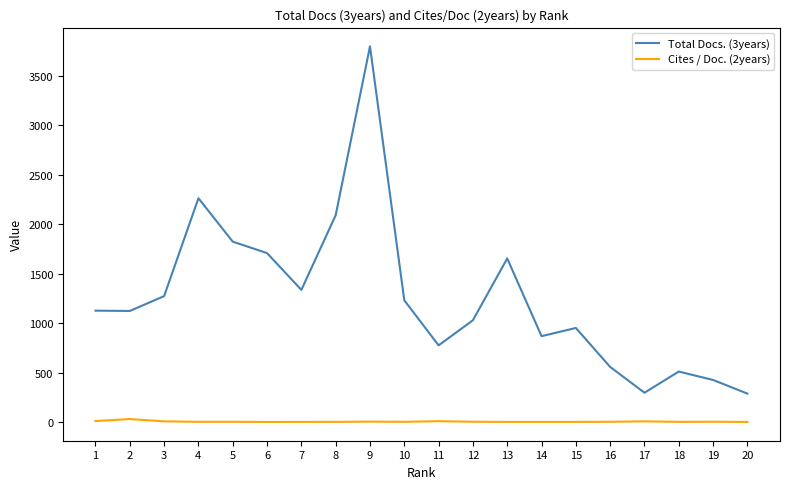

Which series has the largest total across all categories?

Total Docs. (3years)